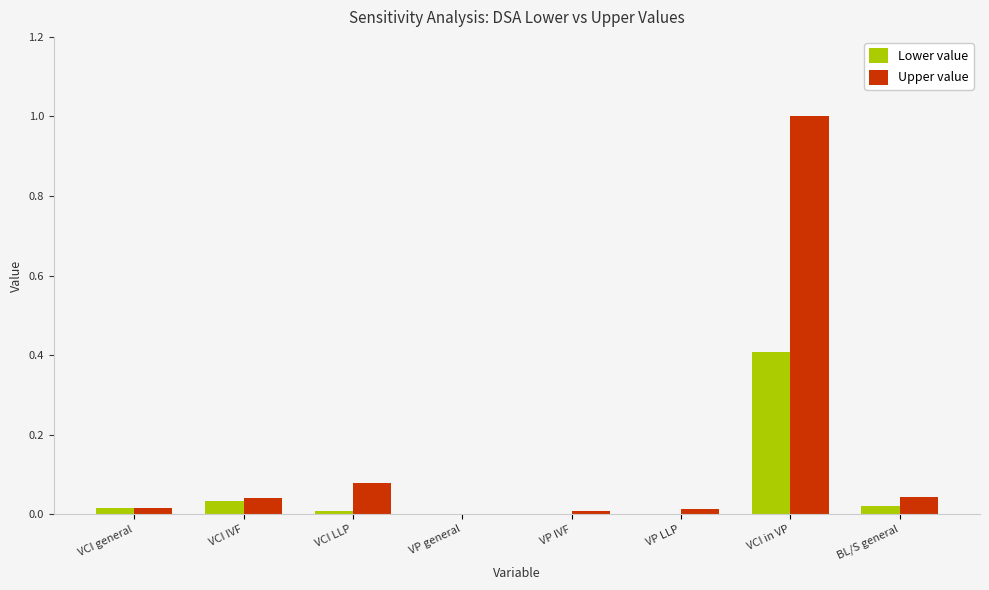

The Upper value series shows 1.0 at VCI in VP. True or false?

True